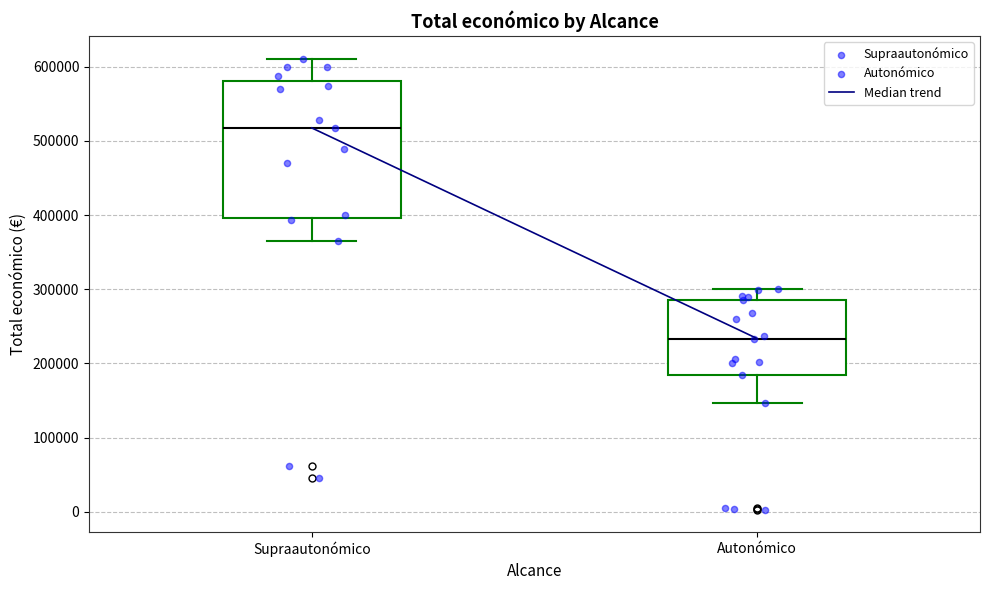

Reading left to right, read every box against the y-axis: the position of its median line, the range the box covers, and the ends of its whiskers. The values are not printed on the chart, so give them approximately, as read against the axis.

Supraautonómico: median 520000, box 400000 to 580000, whiskers 370000 to 610000
Autonómico: median 230000, box 180000 to 290000, whiskers 150000 to 300000